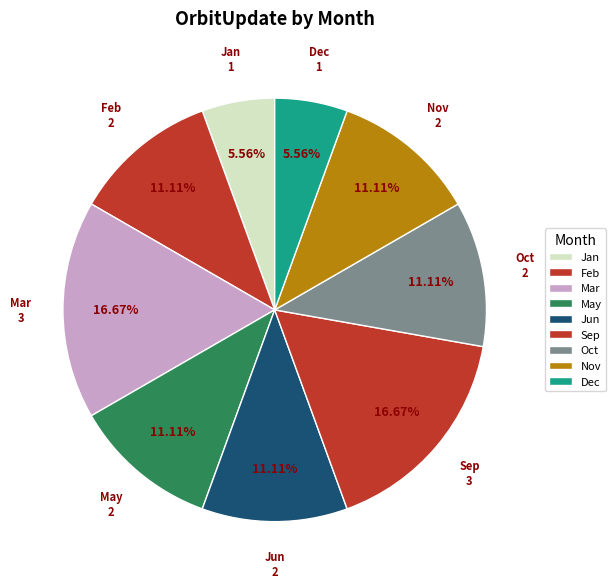

How many segments does this pie chart have?

9